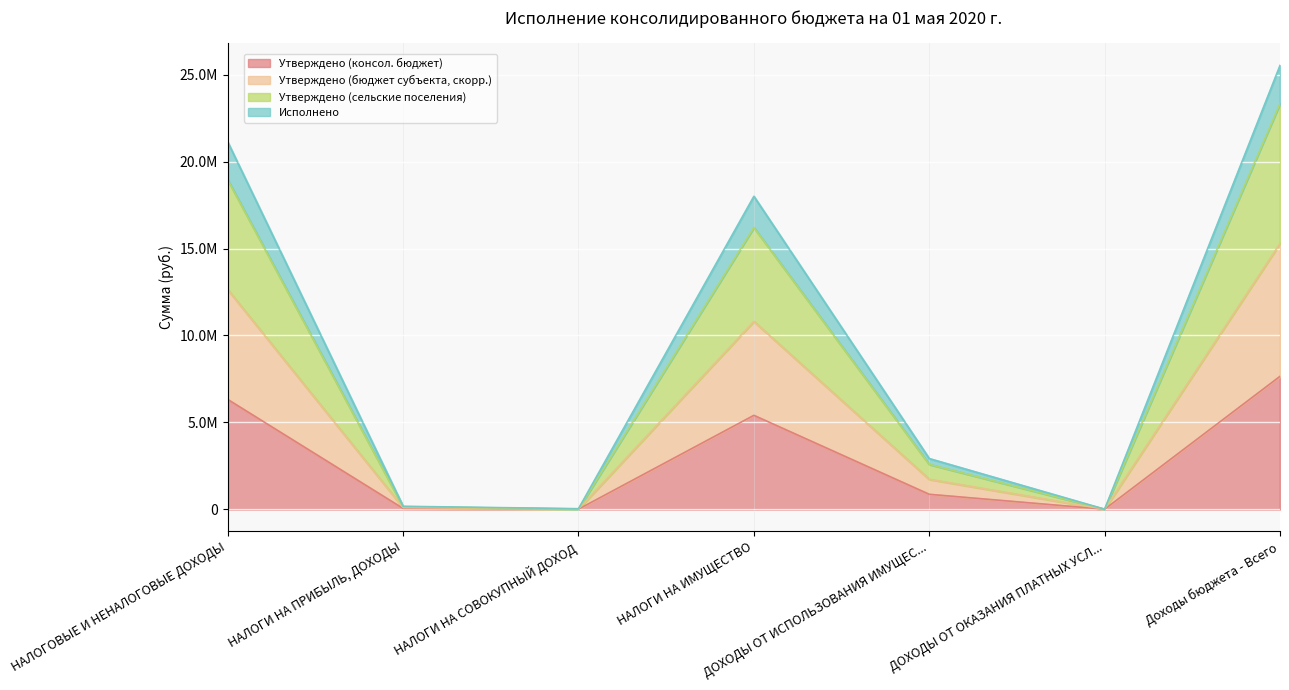

How many lines are shown in the chart?

4